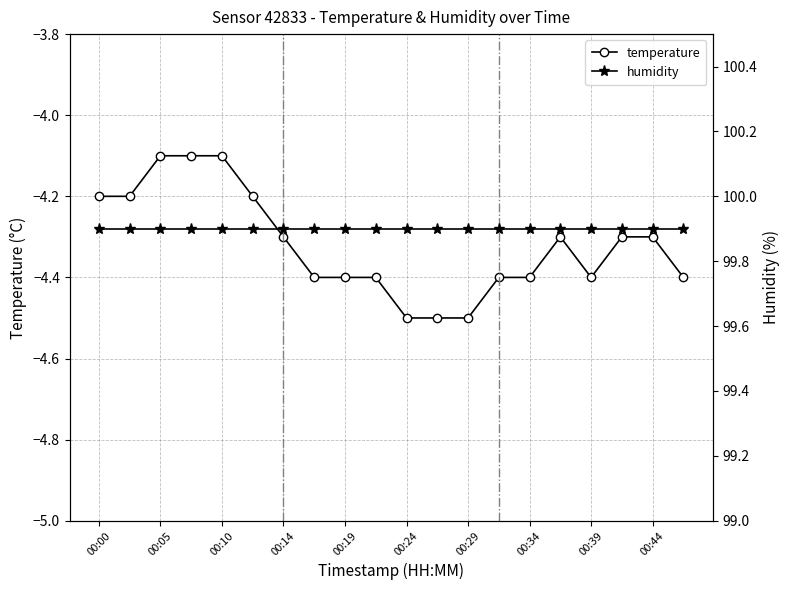

What is the minimum value for temperature?

-4.5